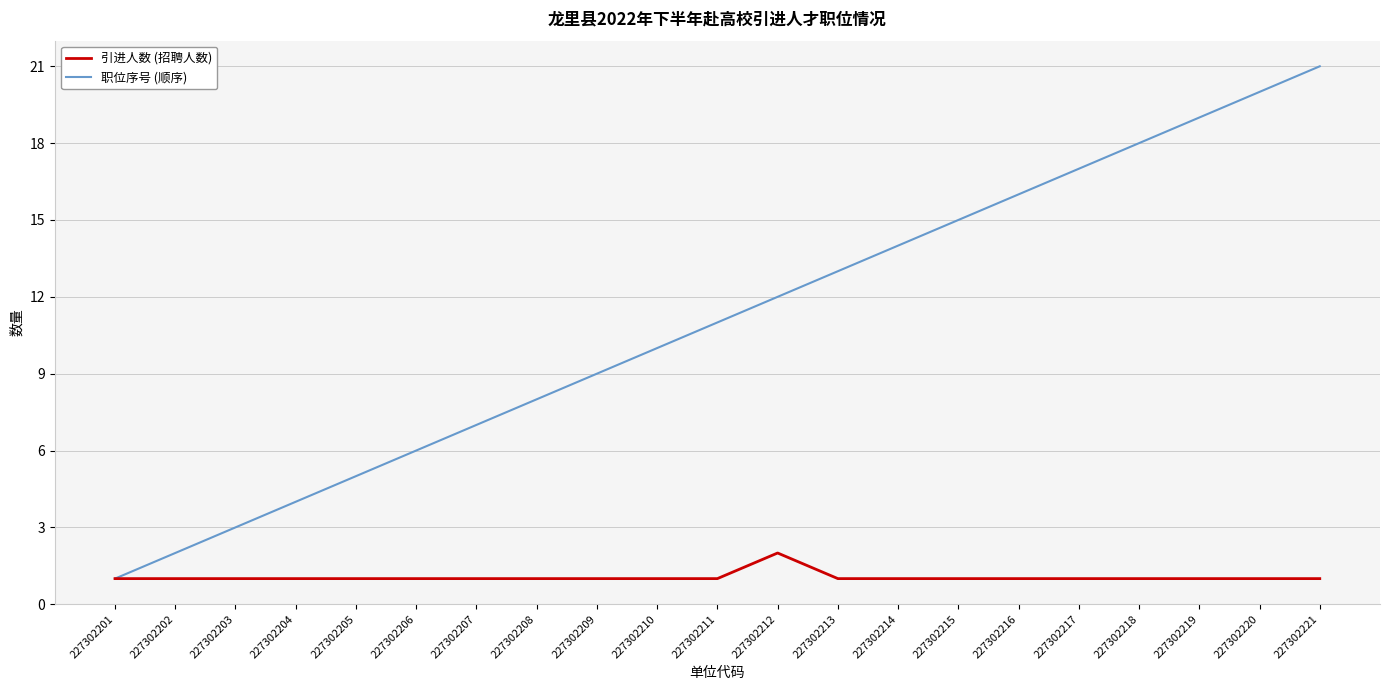

Which series has the widest spread of values?

职位序号 (顺序)